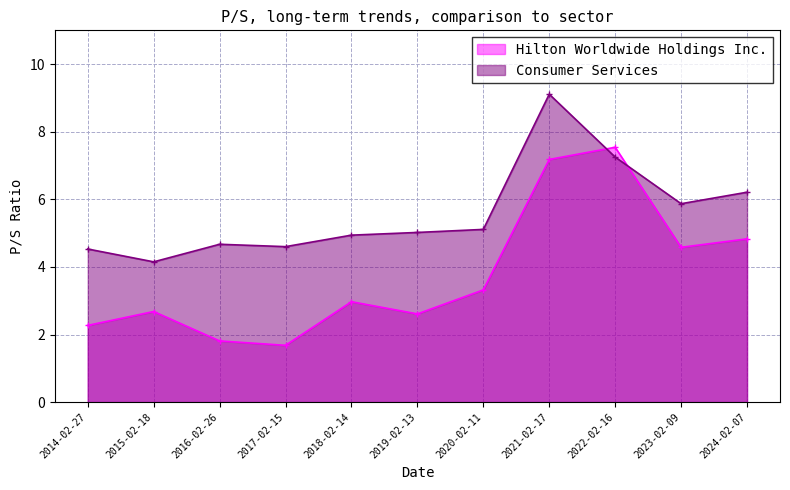

Where is the first local minimum for Hilton Worldwide Holdings Inc.?

2017-02-15